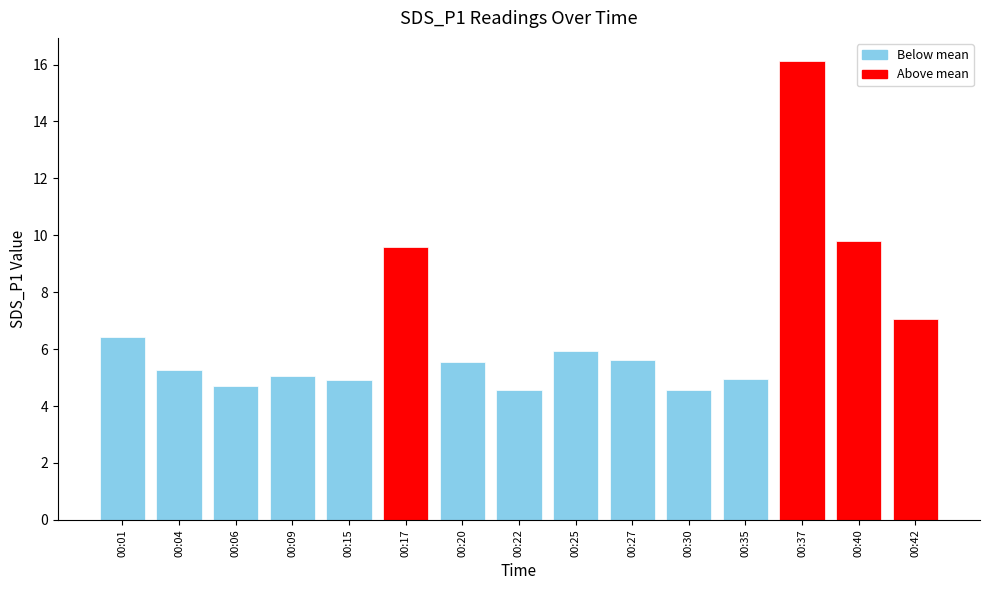

True or false: the data shows 3.3 at 00:27.

False